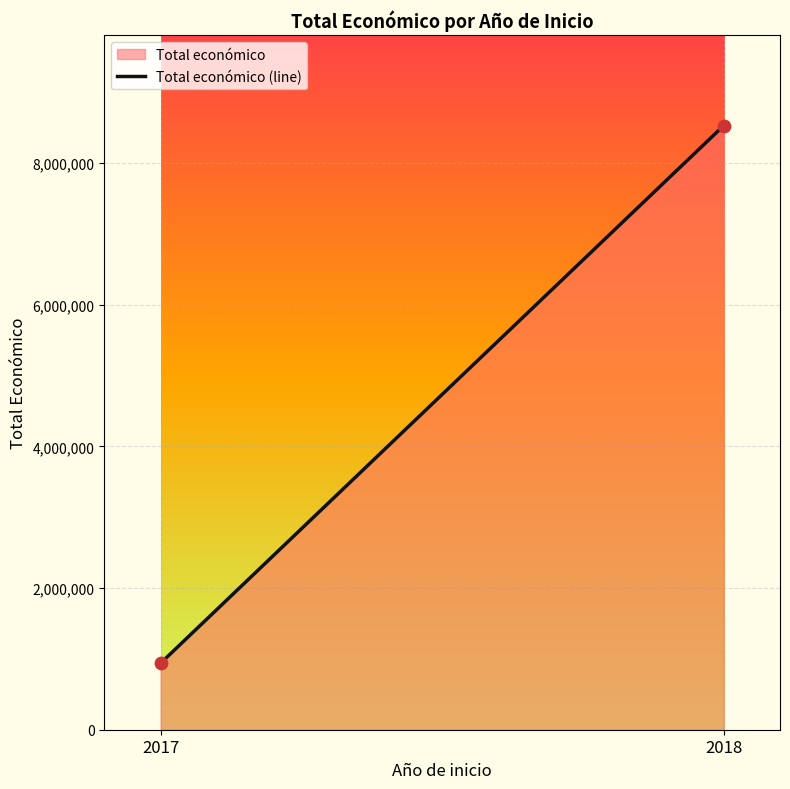

What is the range of Y values (max minus min)?

7589006